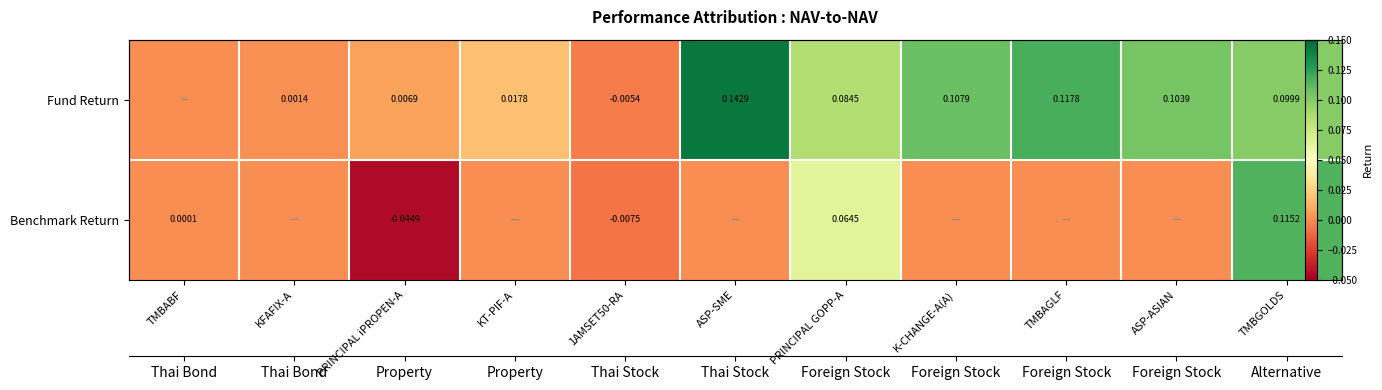

Rank the series by their maximum value, from lowest to highest.

Benchmark Return, Fund Return